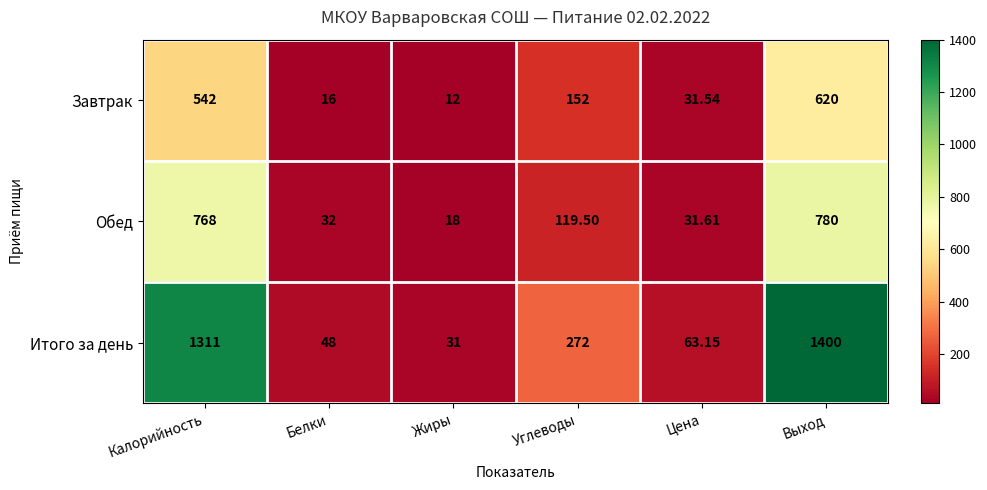

At which label does Завтрак first exceed 152?

Калорийность